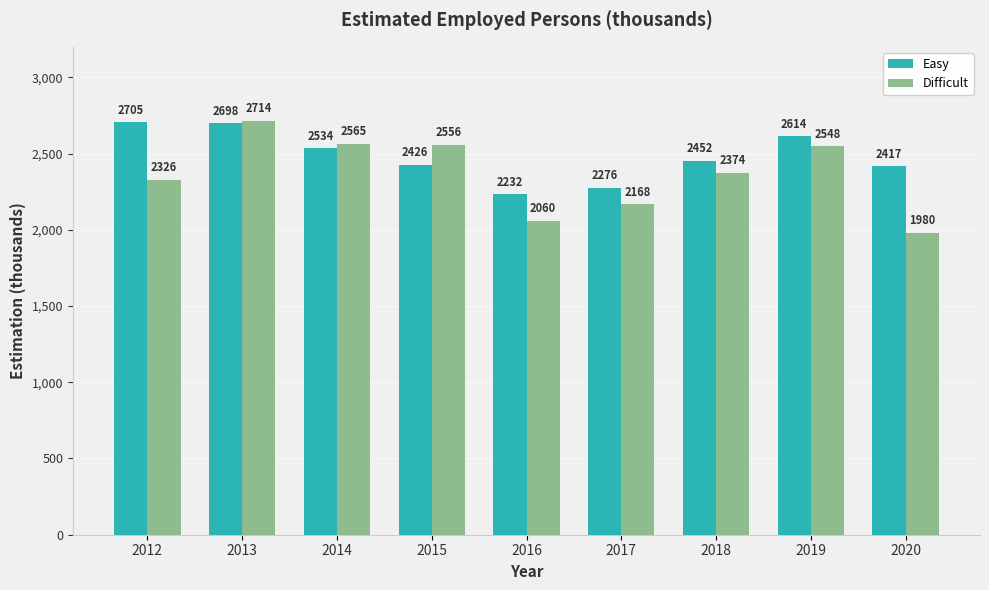

The Easy series shows 1531.4 at 2014. True or false?

False